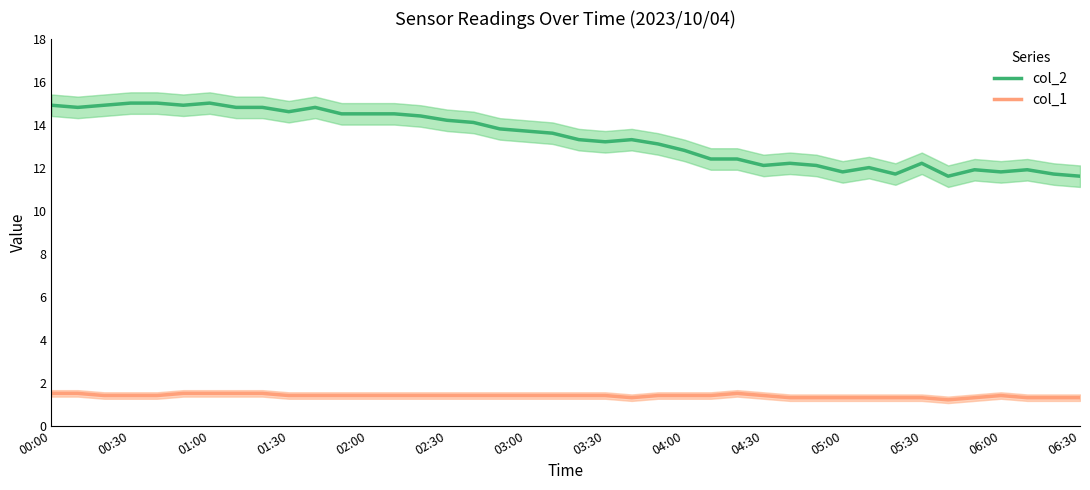

What is the value of the col_1 point at the 13th from the left?

1.4